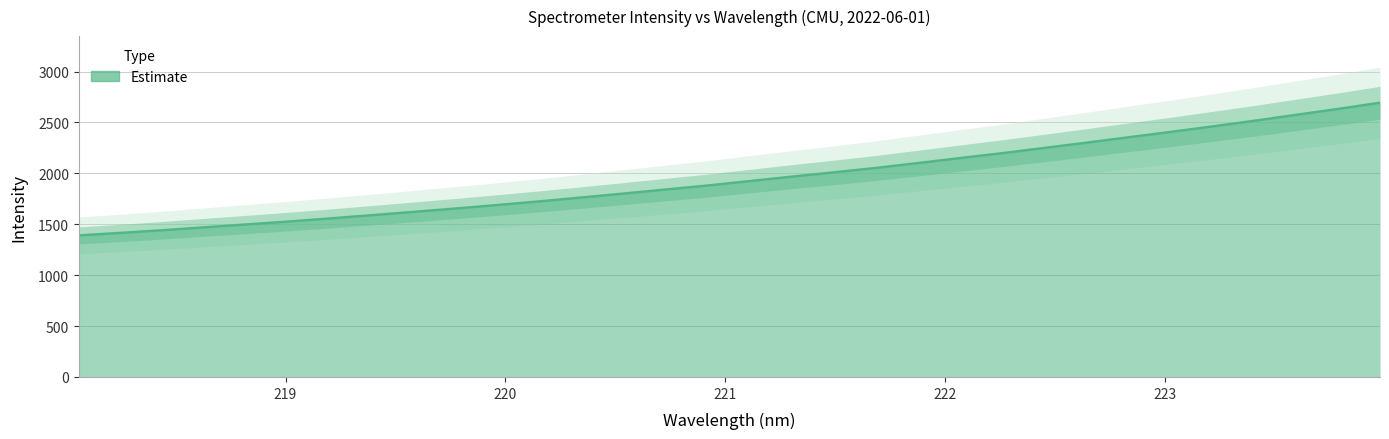

Count the number of values greater than 1925.

16